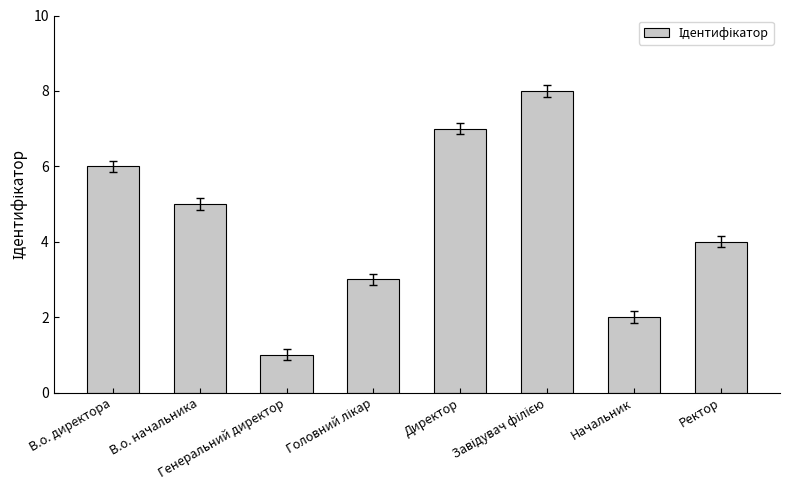

Reading right to left, what are all the values shown in this chart?

4	2	8	7	3	1	5	6